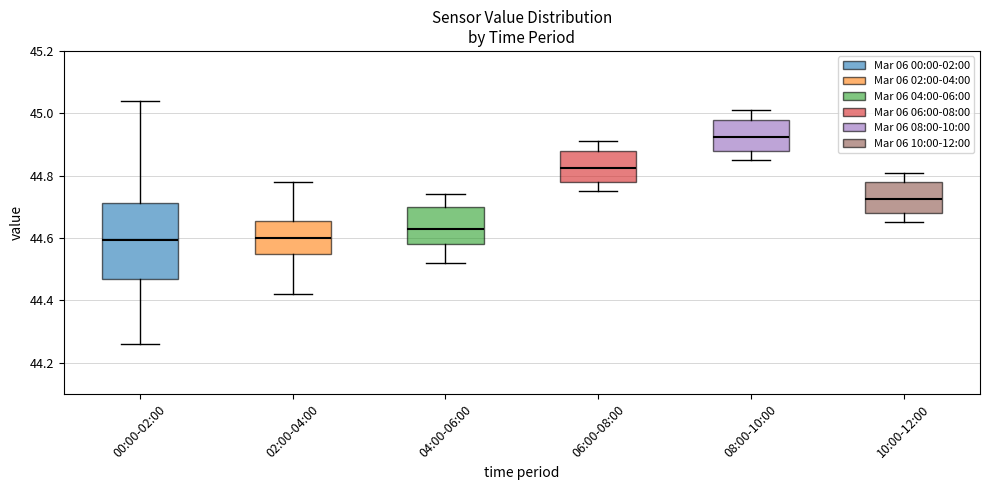

Reading left to right, read every box against the y-axis: the position of its median line, the range the box covers, and the ends of its whiskers. The values are not printed on the chart, so give them approximately, as read against the axis.

00:00-02:00: median 44.60, box 44.46 to 44.72, whiskers 44.26 to 45.04
02:00-04:00: median 44.60, box 44.56 to 44.66, whiskers 44.42 to 44.78
04:00-06:00: median 44.64, box 44.58 to 44.70, whiskers 44.52 to 44.74
06:00-08:00: median 44.82, box 44.78 to 44.88, whiskers 44.76 to 44.92
08:00-10:00: median 44.92, box 44.88 to 44.98, whiskers 44.86 to 45.02
10:00-12:00: median 44.72, box 44.68 to 44.78, whiskers 44.66 to 44.82